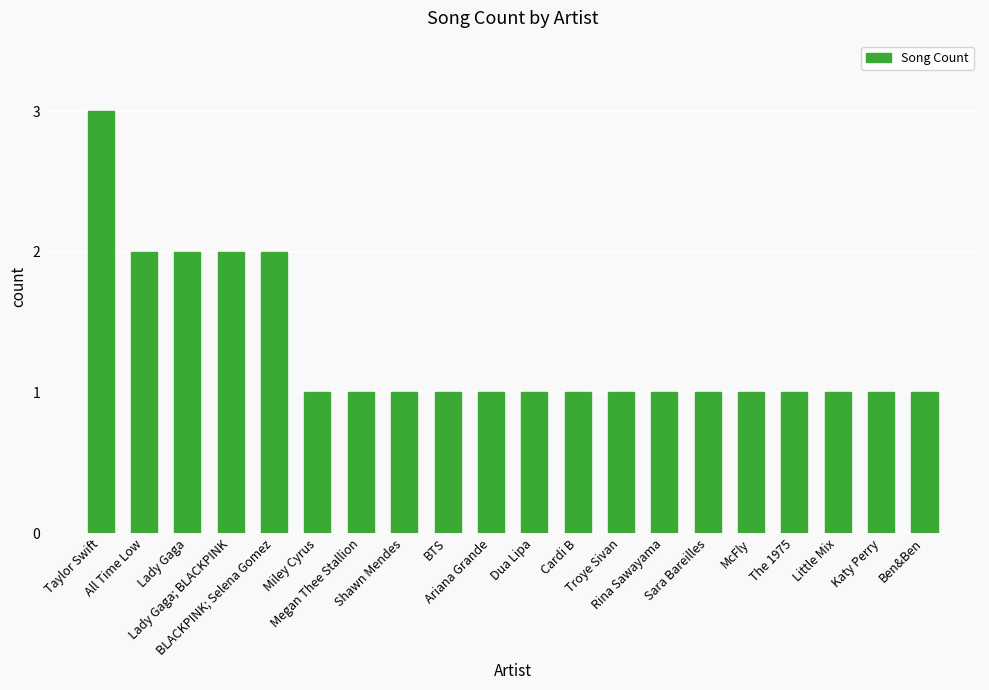

Count the values in the range 1 to 2.

19